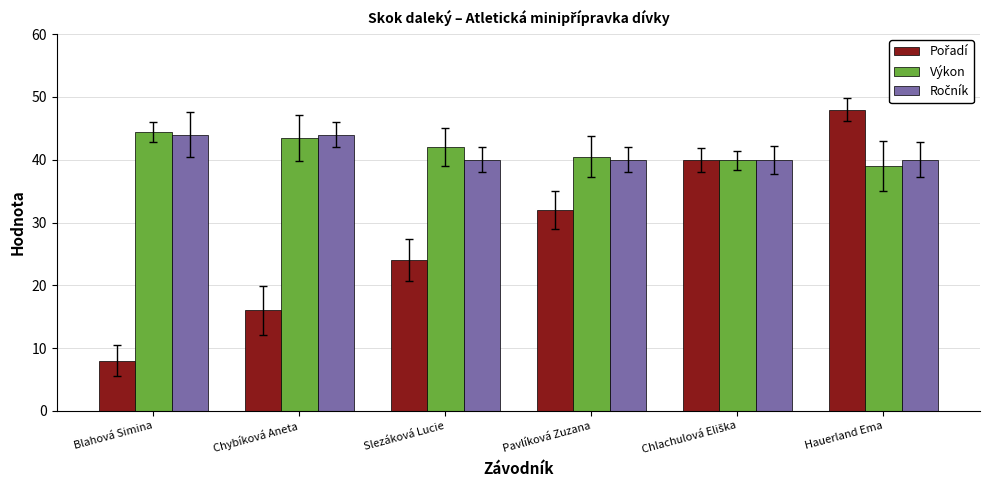

What position from the left is Chybíková Aneta?

2